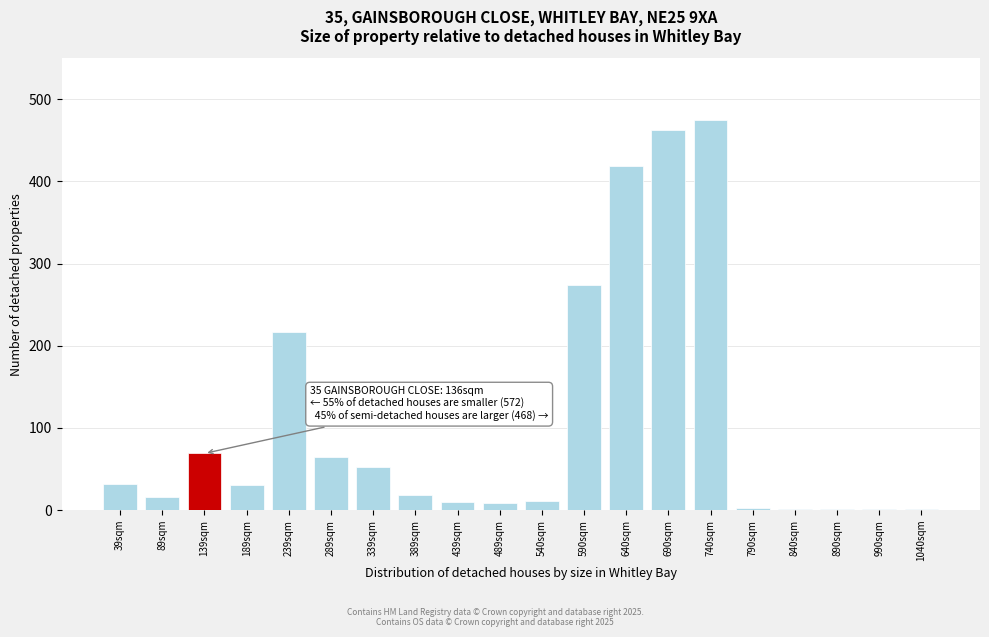

What is the sum of all values?

2167